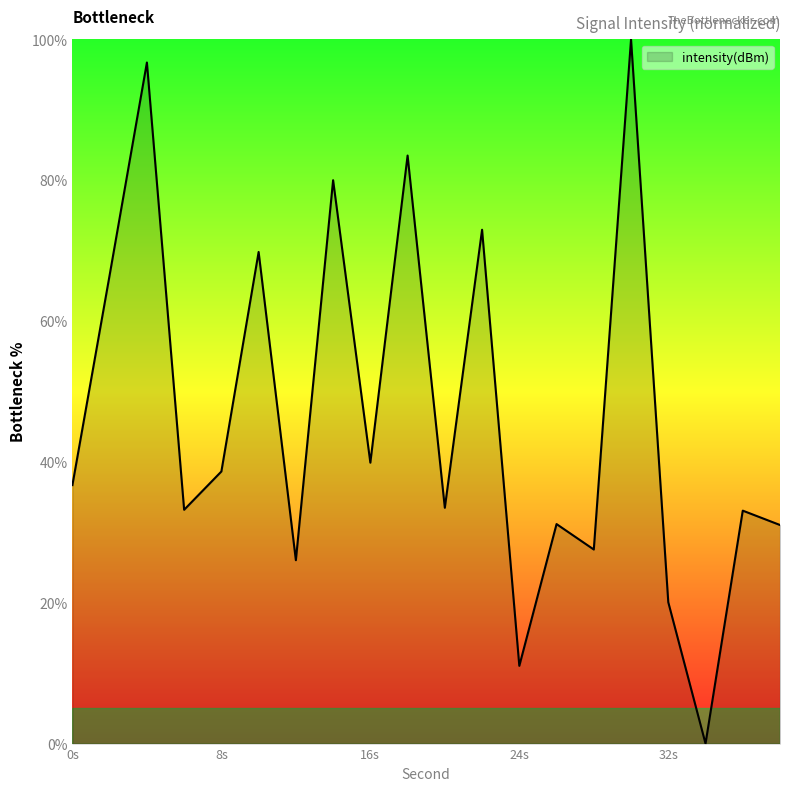

What is the greatest value displayed?

100.0